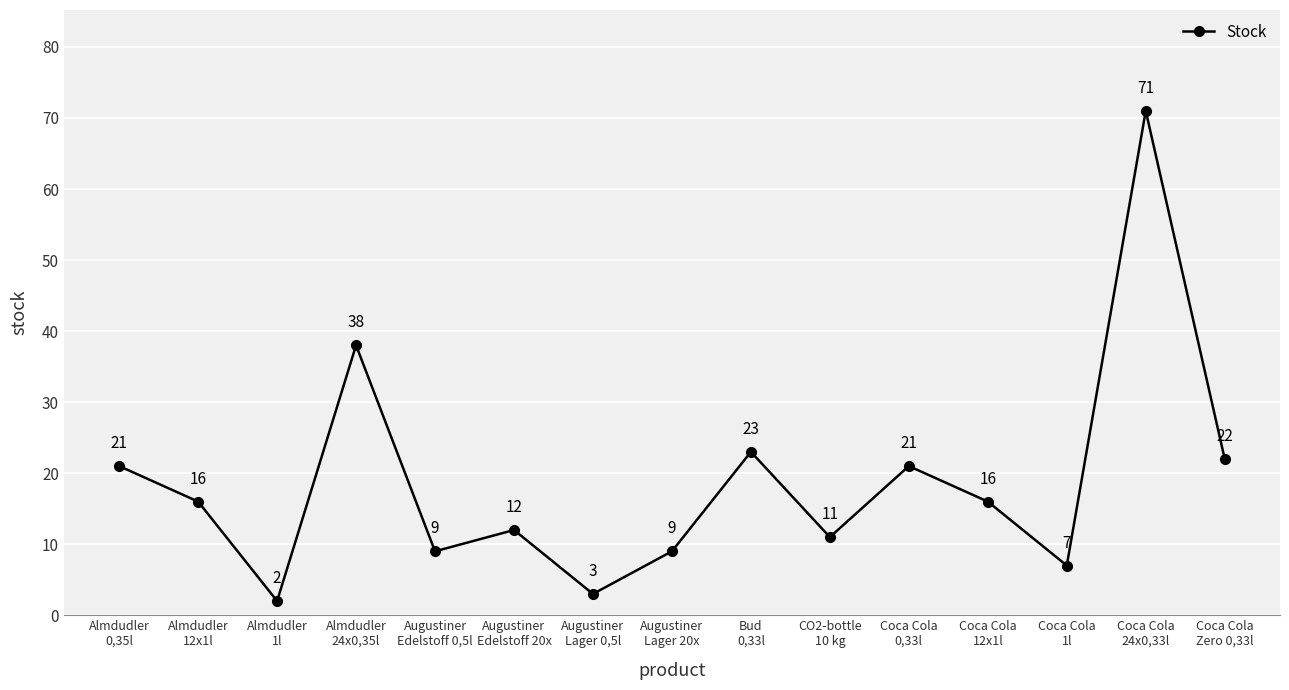

Is it true that the value at Coca Cola
1l is 2?

False